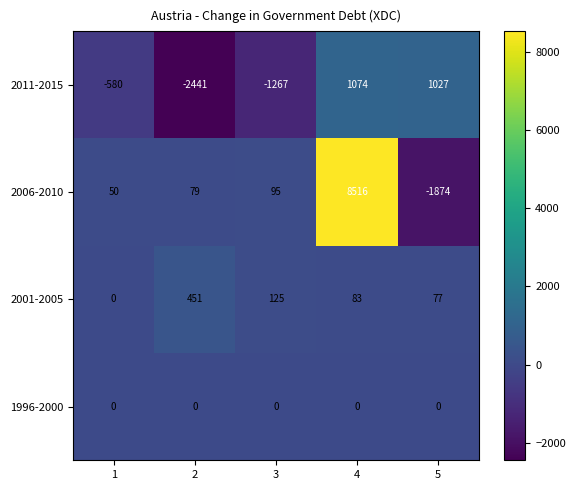

At which category is the sum across all series the highest?

4